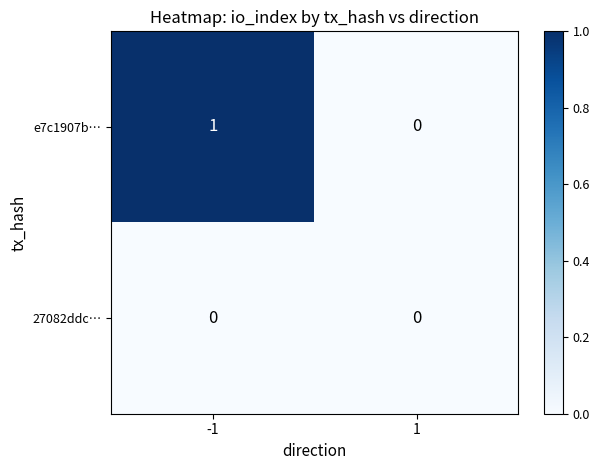

List the series in order of their peak value, highest first.

e7c1907b…, 27082ddc…